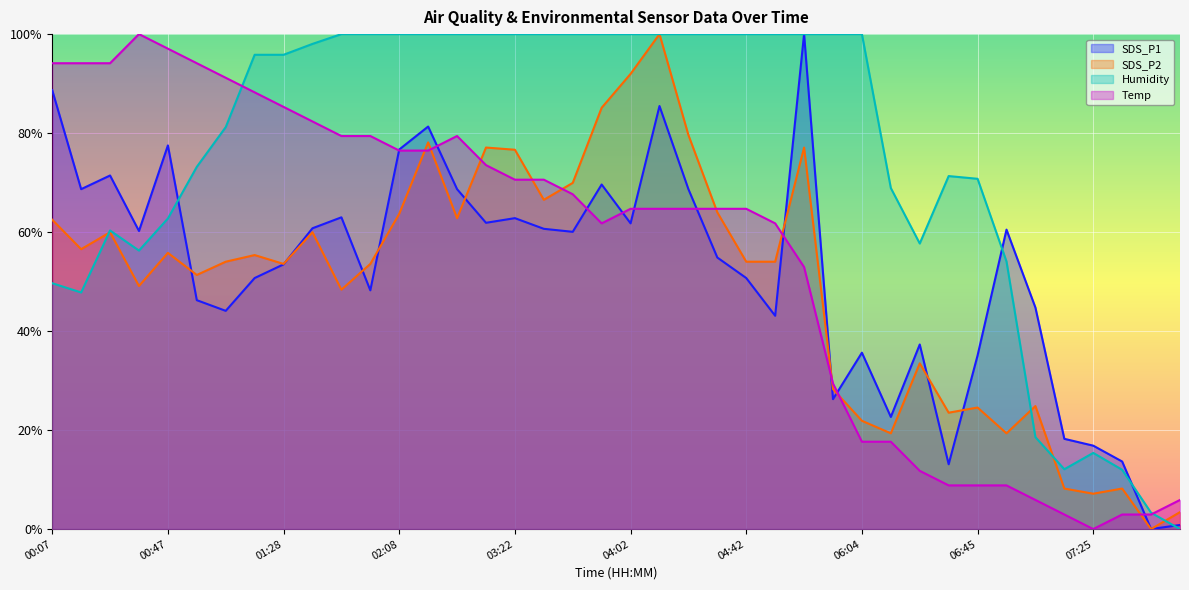

Is it true that Humidity equals 81.2 at 01:07?

True